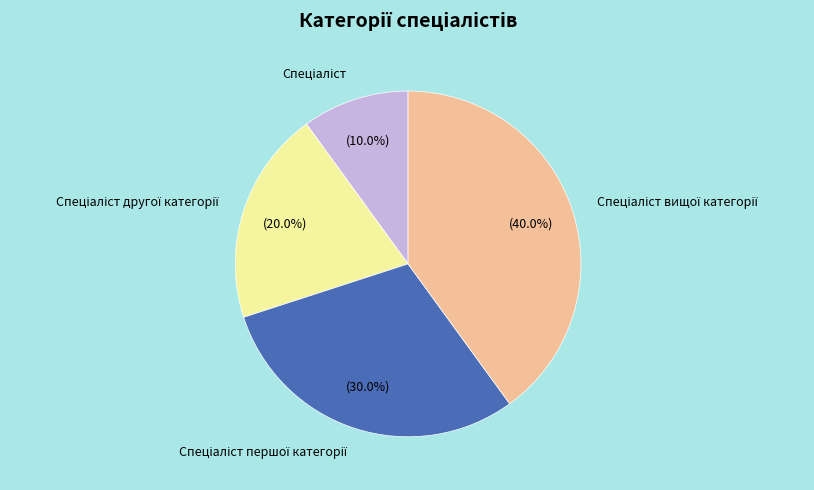

To the nearest percent, what is the average slice percentage?

25%